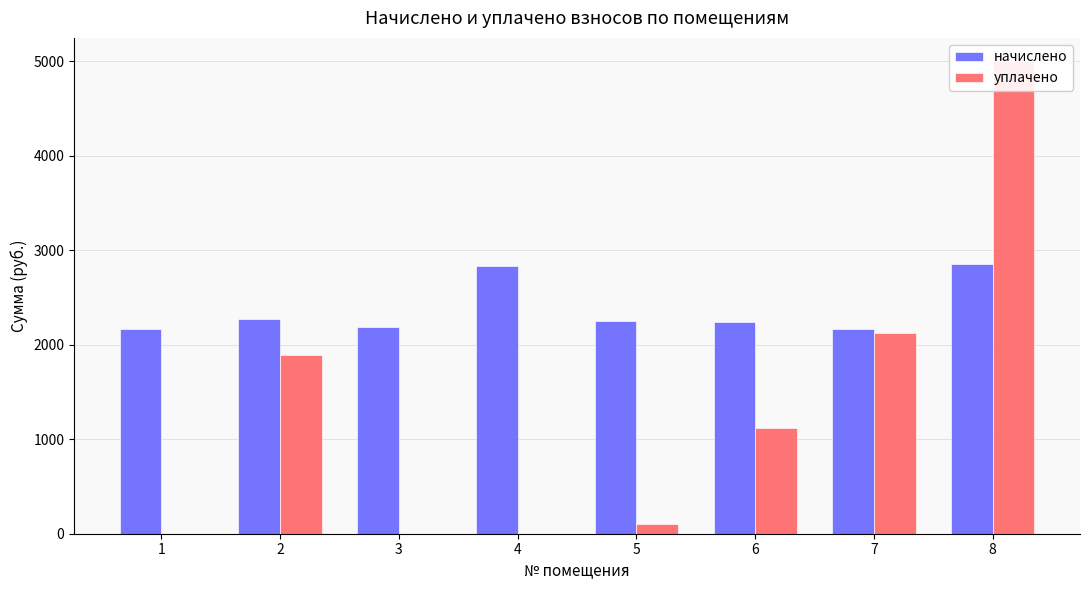

At which category does the chart reach its peak across all series?

8